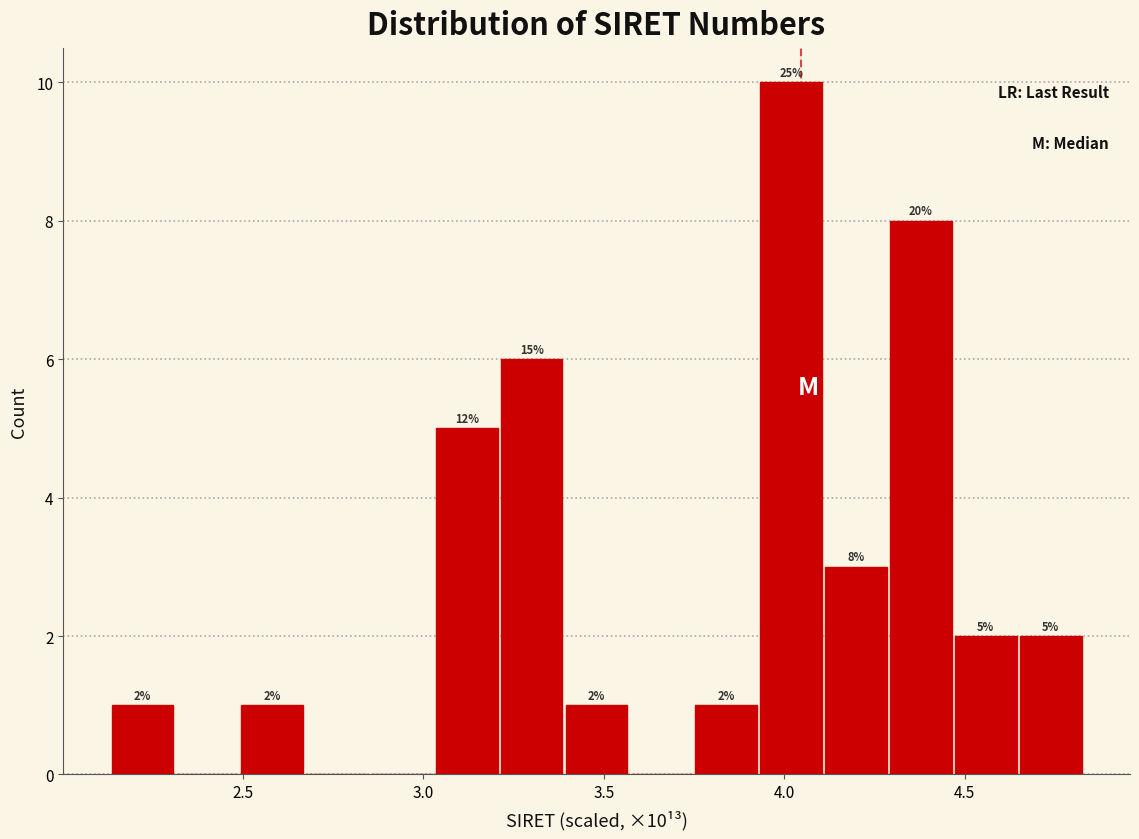

Around what value on the x-axis is the tallest bar? Give the approximate position of its centre, as read against the axis.

4.00